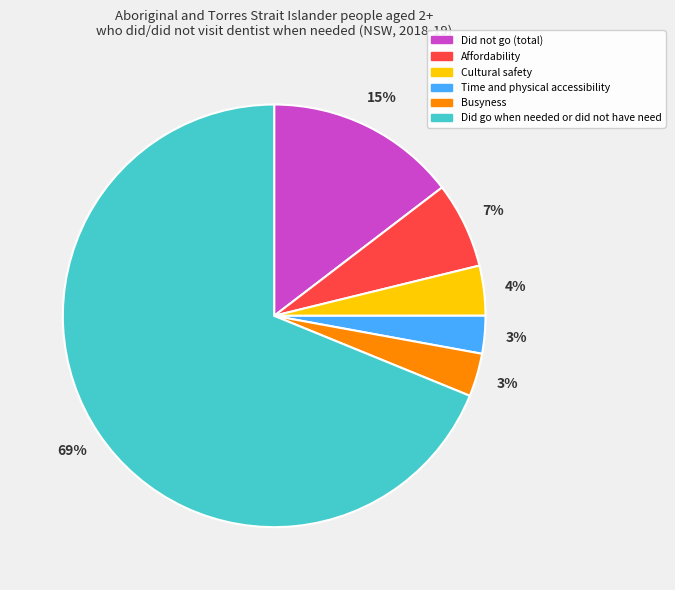

Is the sum of Cultural safety and Time and physical accessibility greater than half?

No